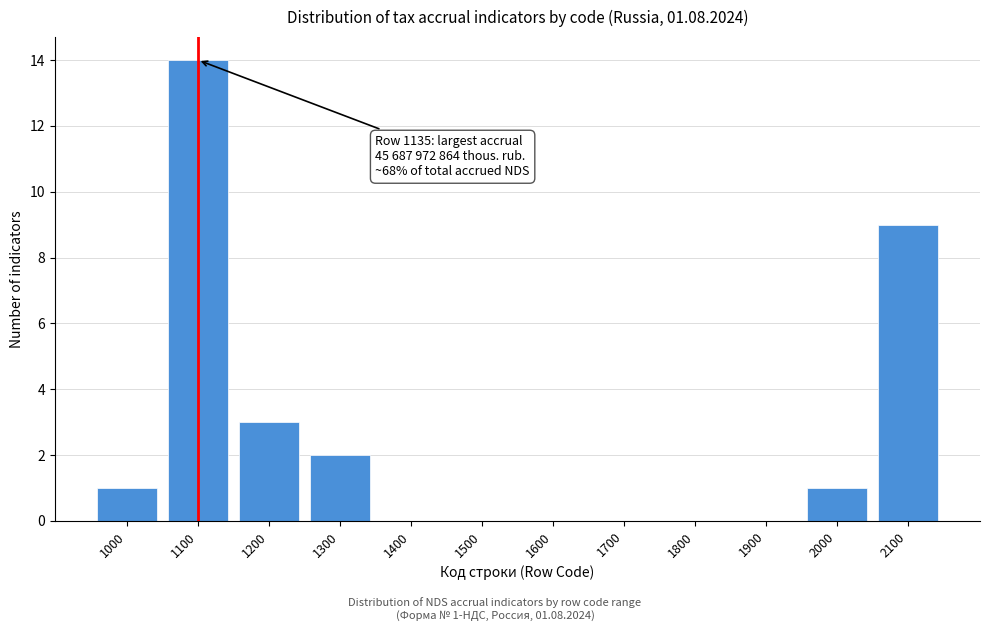

Reading right to left, transcribe all the data shown in this chart.

2100=9	2000=1	1900=0	1800=0	1700=0	1600=0	1500=0	1400=0	1300=2	1200=3	1100=14	1000=1